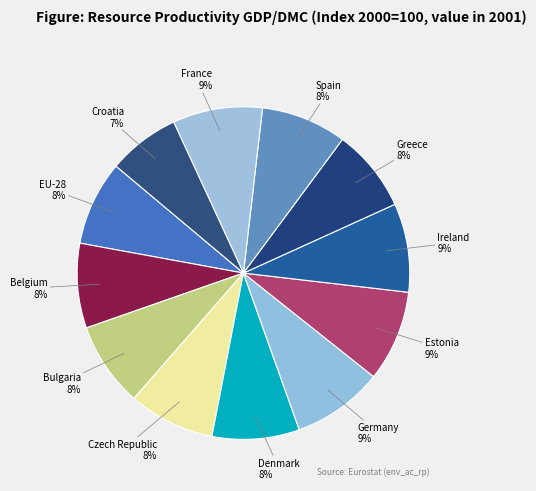

Which category has the smallest portion of the pie?

Croatia